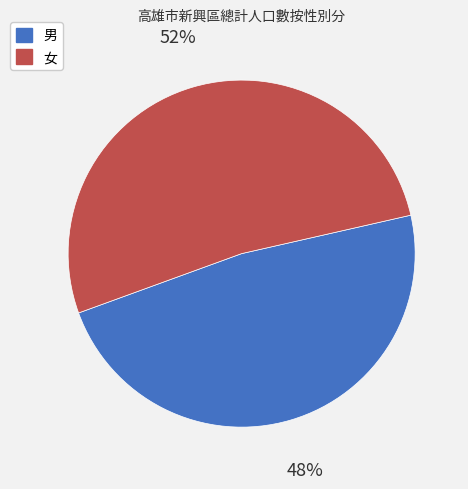

Approximately how many times larger is the value at 女 compared to 男?

1.1